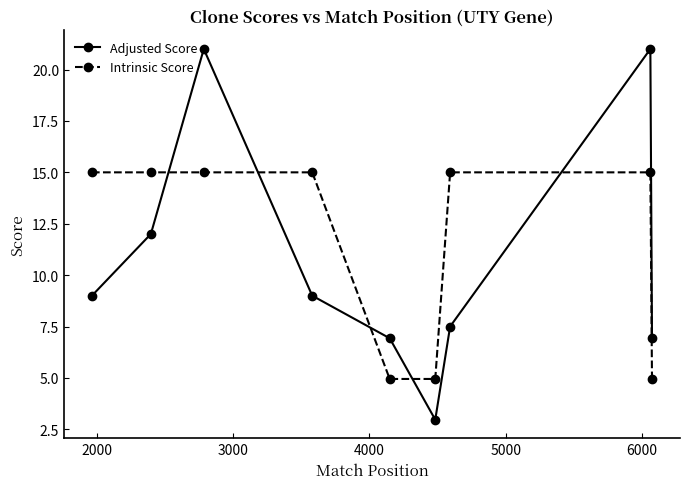

Rank the series by their maximum value, from highest to lowest.

Adjusted Score, Intrinsic Score